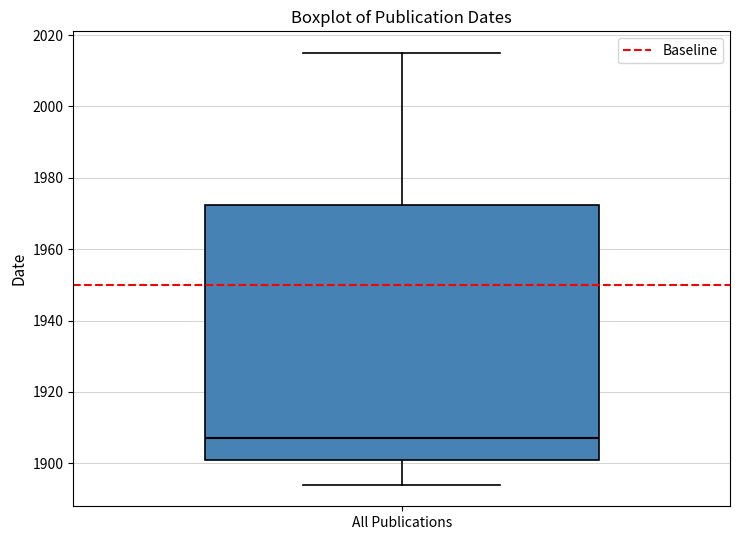

Where does the lower whisker of the box for All Publications end on the y-axis? The values are not printed on the chart, so give them approximately, as read against the axis.

1894